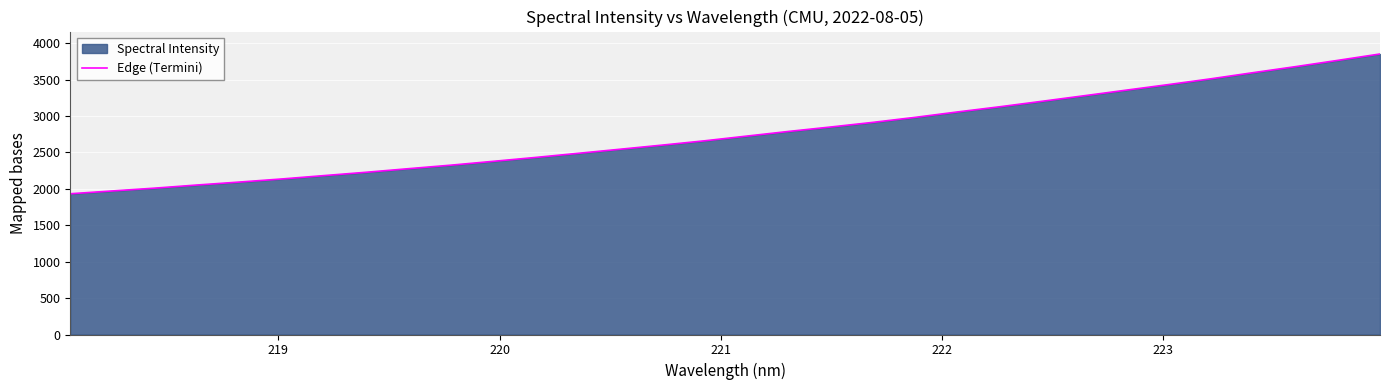

What is the value of the 5th point from the left?

2092.9